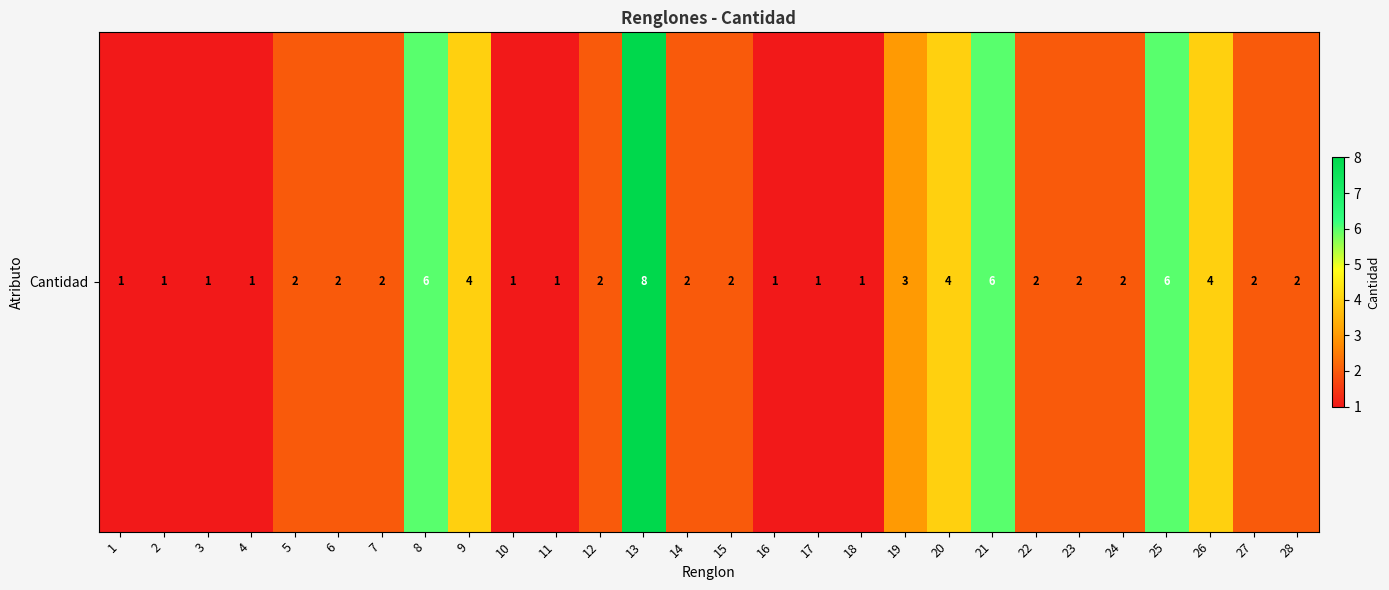

What is the sum of all values?

72